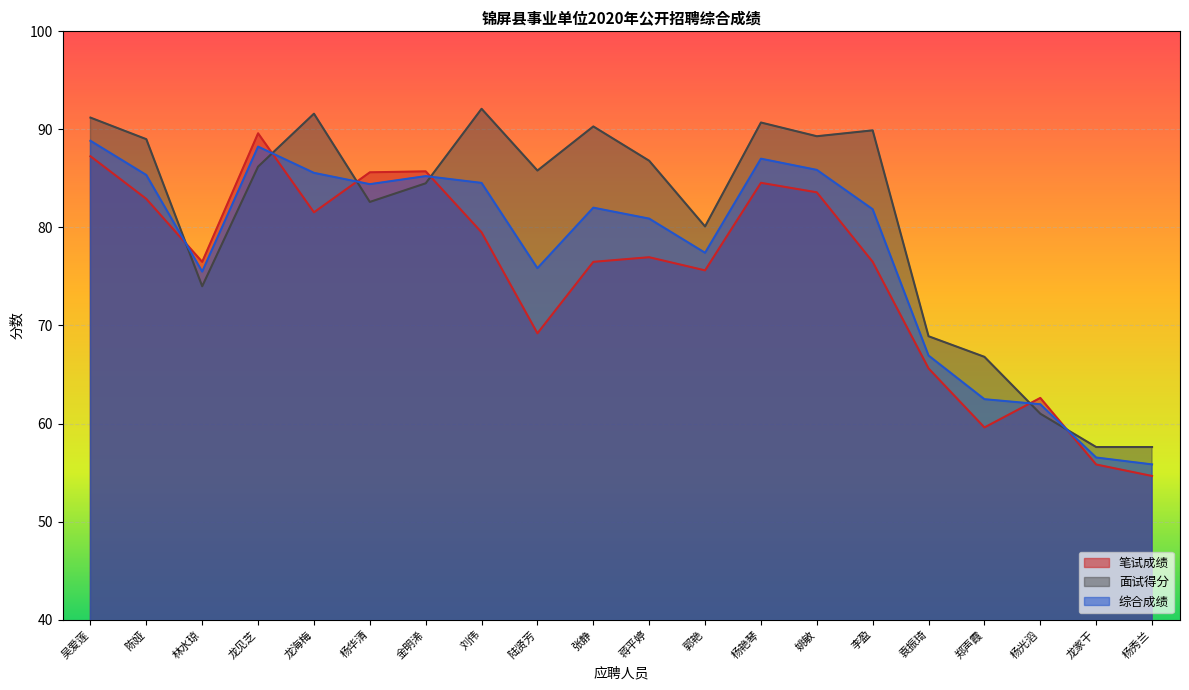

Does the chart display data point markers on the line(s)?

No